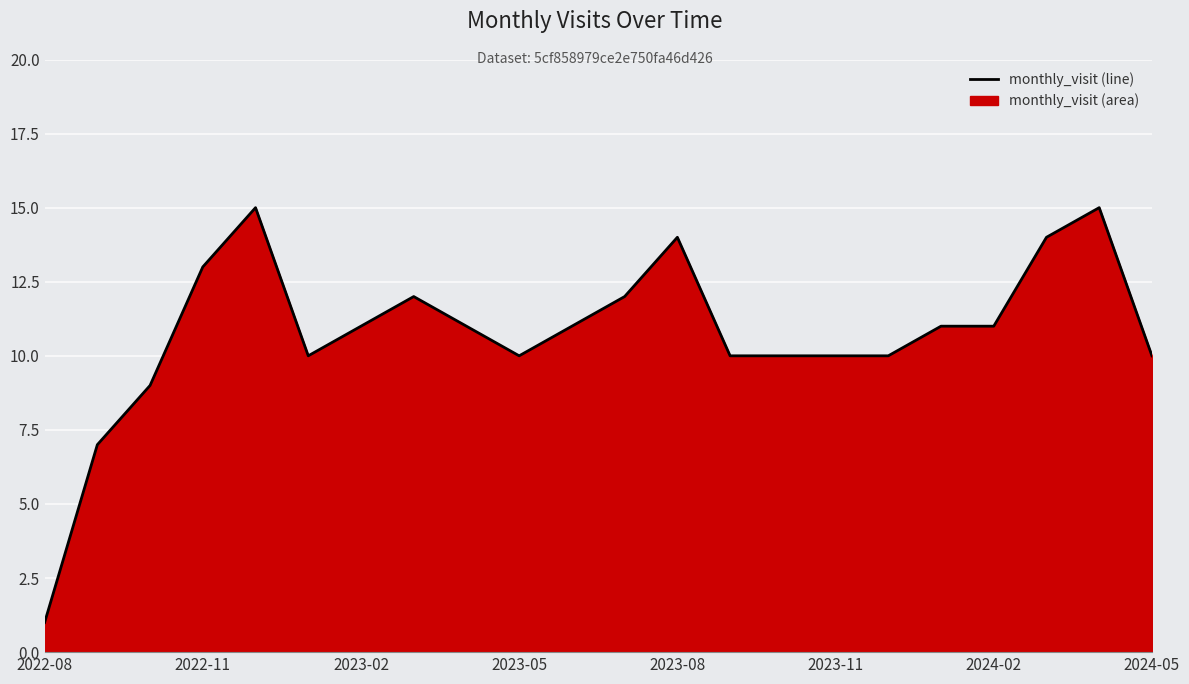

Approximately how many times larger is the value at 2024-02 compared to 2024-05?

1.1